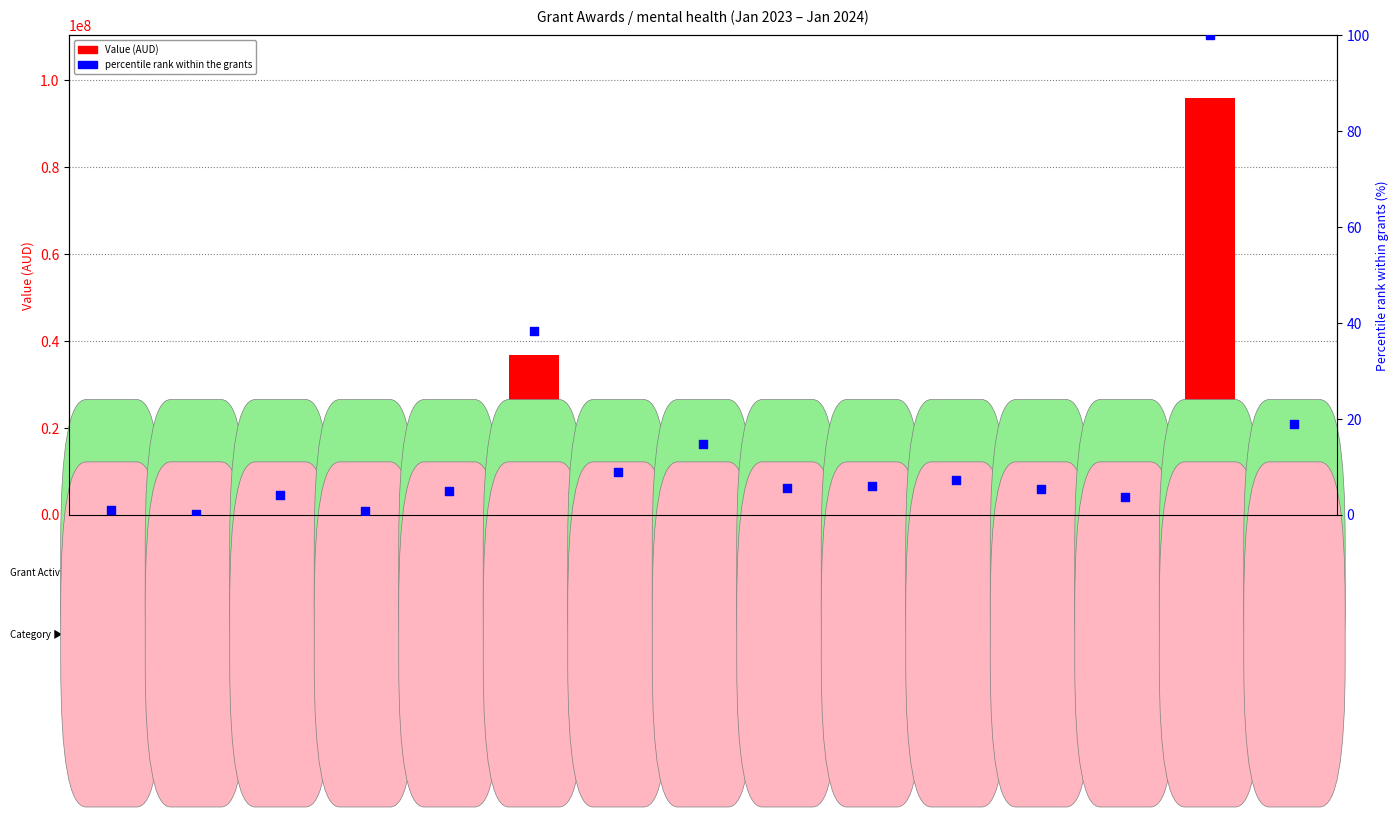

What are all the series names shown in the legend?

Value (AUD), percentile rank within the grants